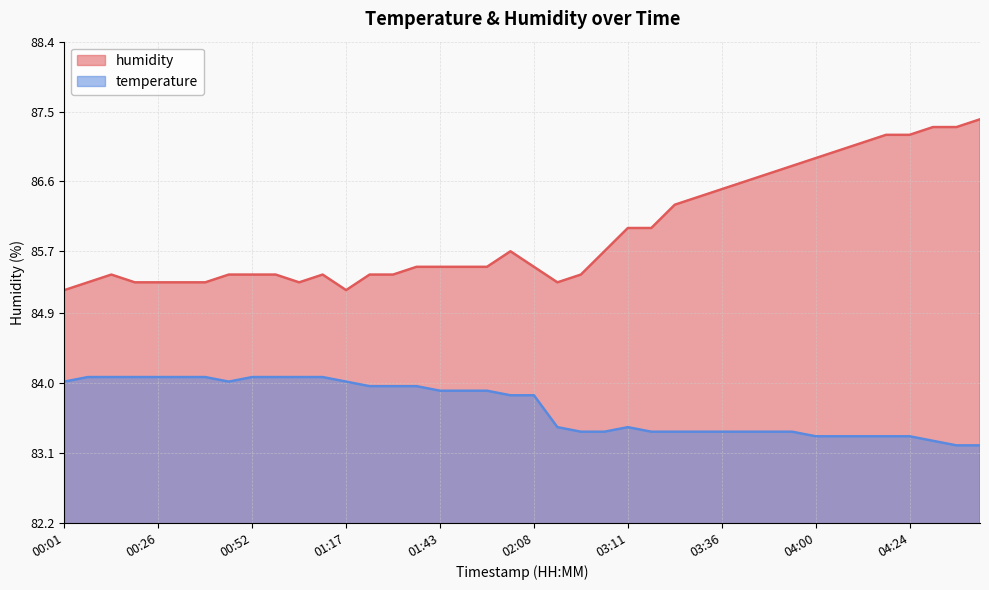

List the labels in order of temperature value, largest first.

00:07, 00:14, 00:20, 00:26, 00:33, 00:39, 00:52, 00:58, 01:04, 01:11, 00:01, 00:45, 01:17, 01:24, 01:30, 01:36, 01:43, 01:49, 01:55, 02:02, 02:08, 02:46, 03:11, 02:52, 02:59, 03:17, 03:24, 03:30, 03:36, 03:42, 03:48, 03:54, 04:00, 04:06, 04:12, 04:18, 04:24, 04:30, 04:36, 04:42